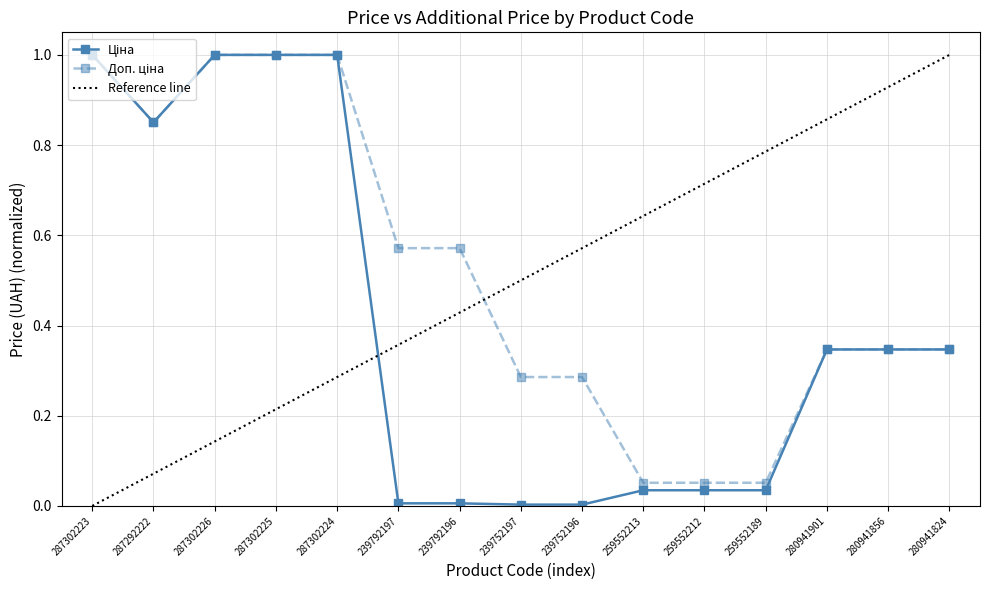

Reading right to left, list all the values displayed in this chart.

Ціна: 280941824=0.3	280941856=0.3	280941901=0.3	259552189=0.0	259552212=0.0	259552213=0.0	239752196=0.0	239752197=0.0	239792196=0.0	239792197=0.0	287302224=1.0	287302225=1.0	287302226=1.0	287292222=0.9	287302223=1.0
Доп. ціна: 280941824=0.3	280941856=0.3	280941901=0.3	259552189=0.1	259552212=0.1	259552213=0.1	239752196=0.3	239752197=0.3	239792196=0.6	239792197=0.6	287302224=1.0	287302225=1.0	287302226=1.0	287292222=0.9	287302223=1.0